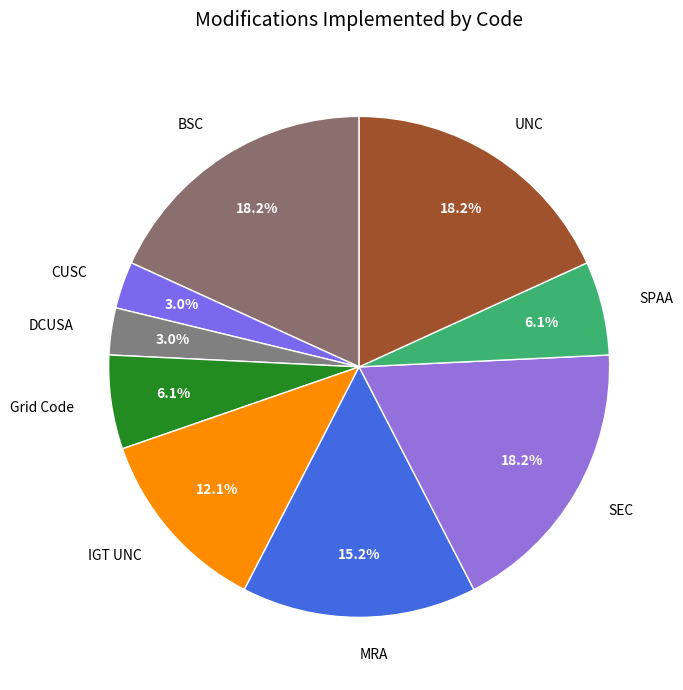

What percentage is the MRA slice, to the nearest percent?

15%